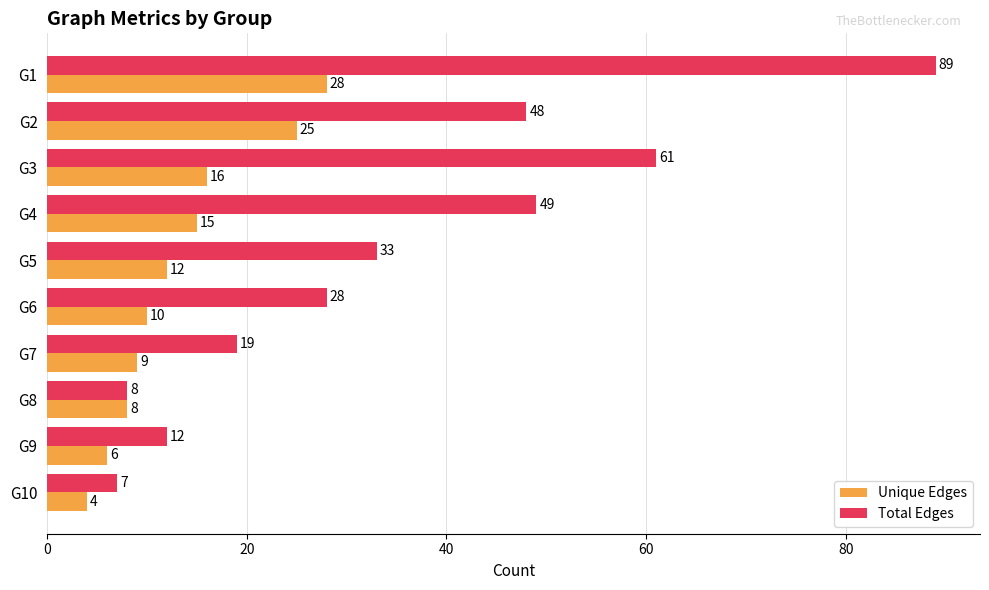

Which category has the highest value in the Total Edges series?

G1